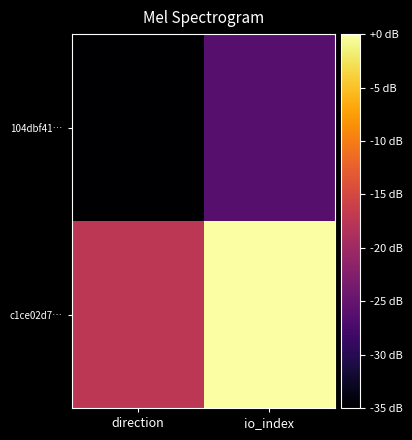

What is the smallest value displayed?

-35.0